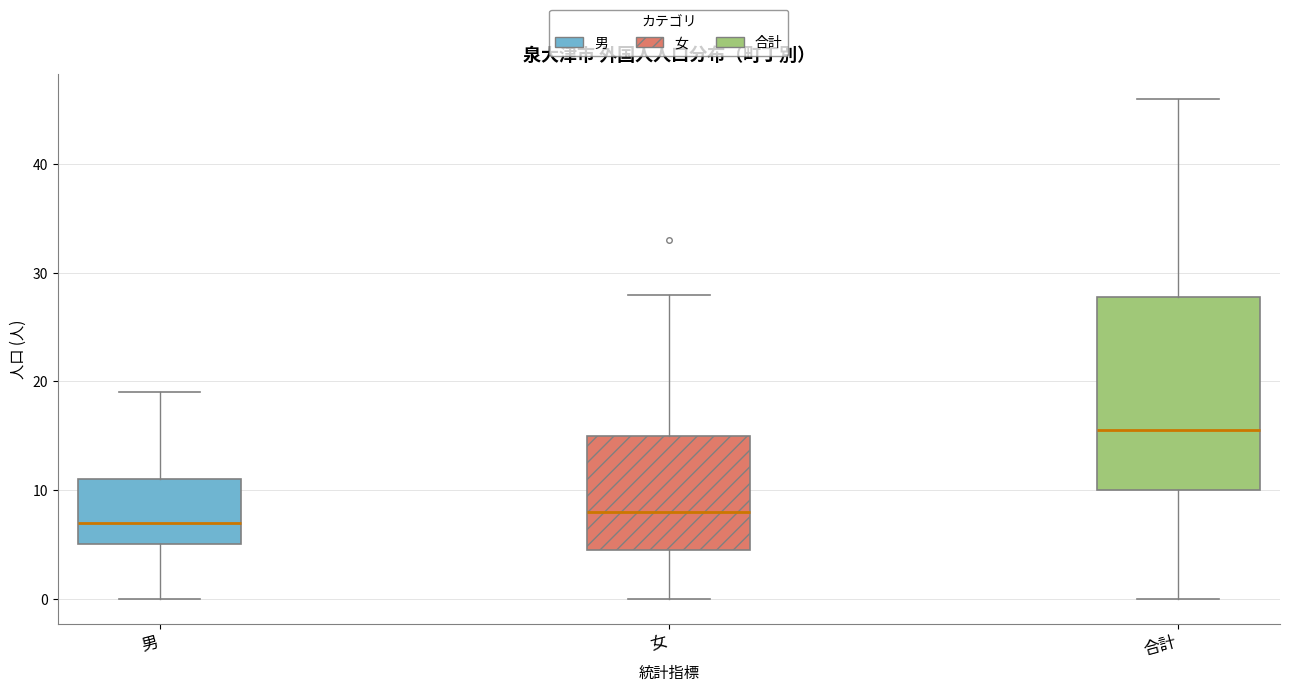

Reading left to right, transcribe this box plot: for each box, give where its median line is, the range the box spans, and where its two whiskers end, as read against the y-axis. The values are not printed on the chart, so give them approximately, as read against the axis.

男: median 7, box 5 to 11, whiskers 0 to 19
女: median 8, box 5 to 15, whiskers 0 to 28
合計: median 16, box 10 to 28, whiskers 0 to 46